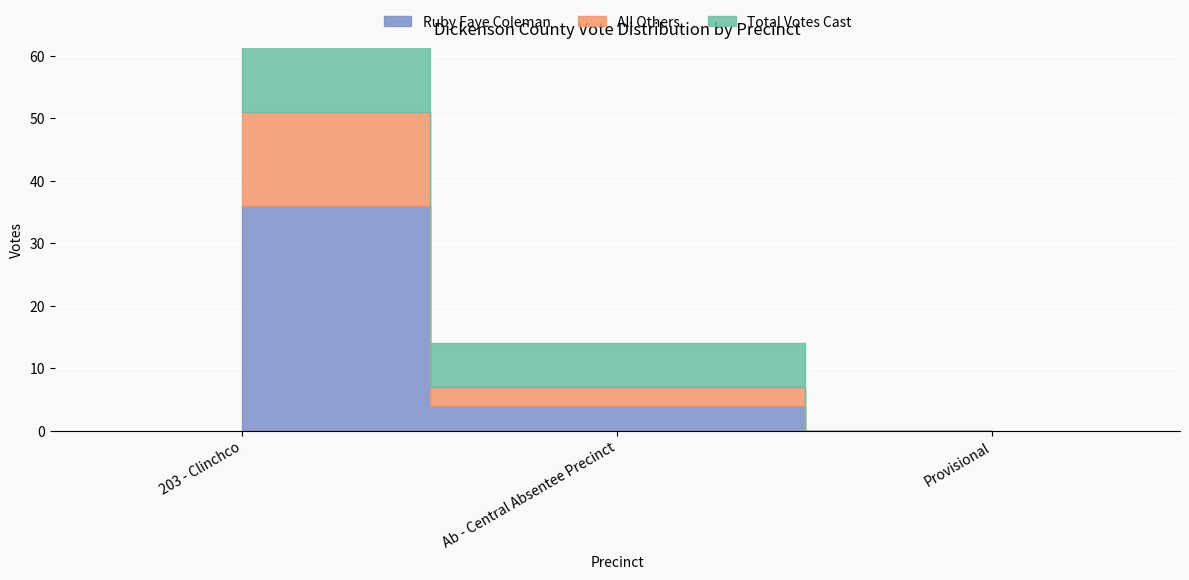

Where does the All Others series first go above 3?

203 - Clinchco